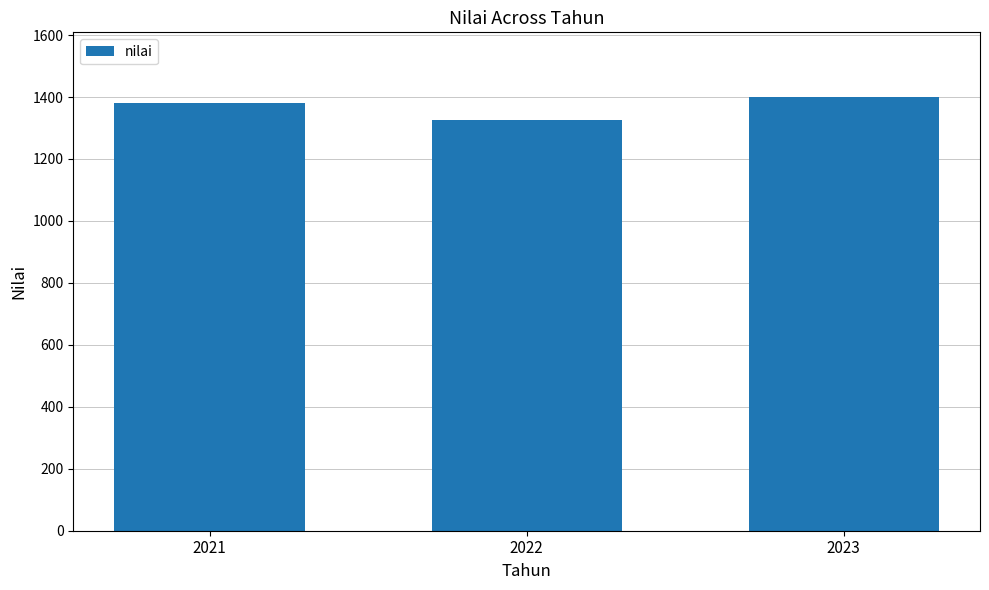

What is the change in value from 2021 to 2022?

-52.5